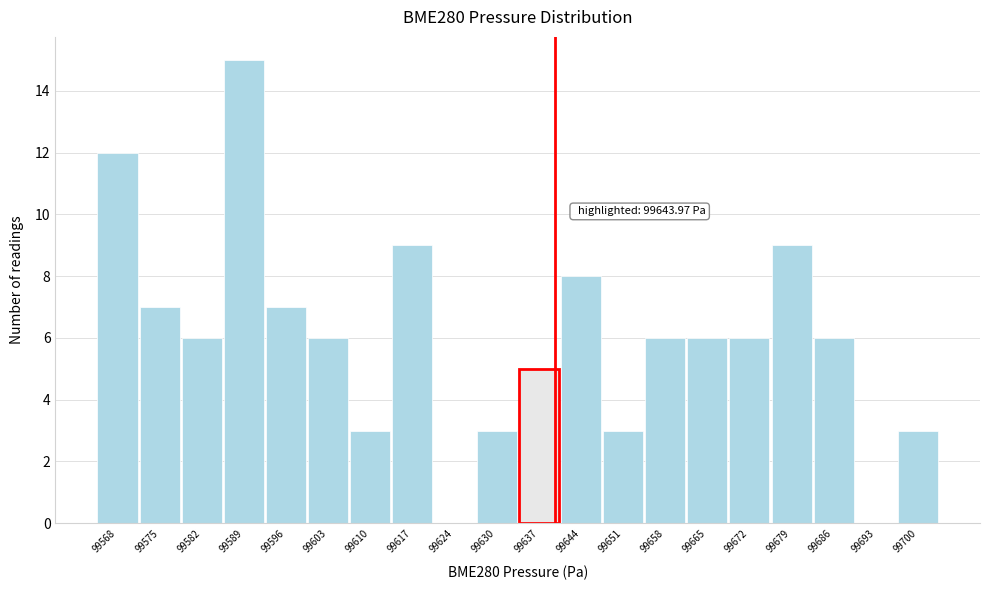

Reading left to right, extract all data points from this chart.

99568=12	99575=7	99582=6	99589=15	99596=7	99603=6	99610=3	99617=9	99624=0	99630=3	99637=5	99644=8	99651=3	99658=6	99665=6	99672=6	99679=9	99686=6	99693=0	99700=3